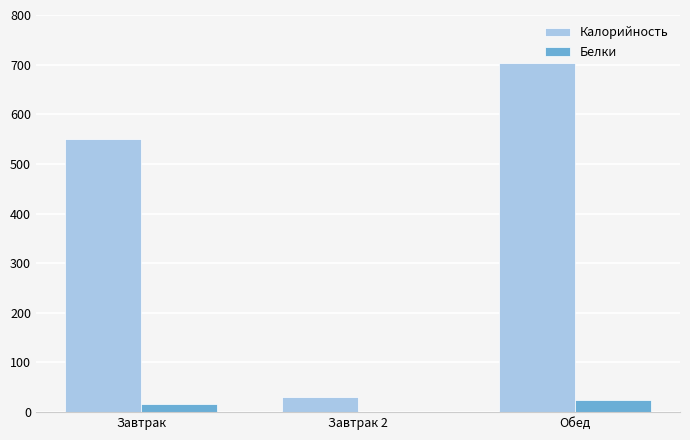

The value of Калорийность at Обед is 702.8. True or false?

True